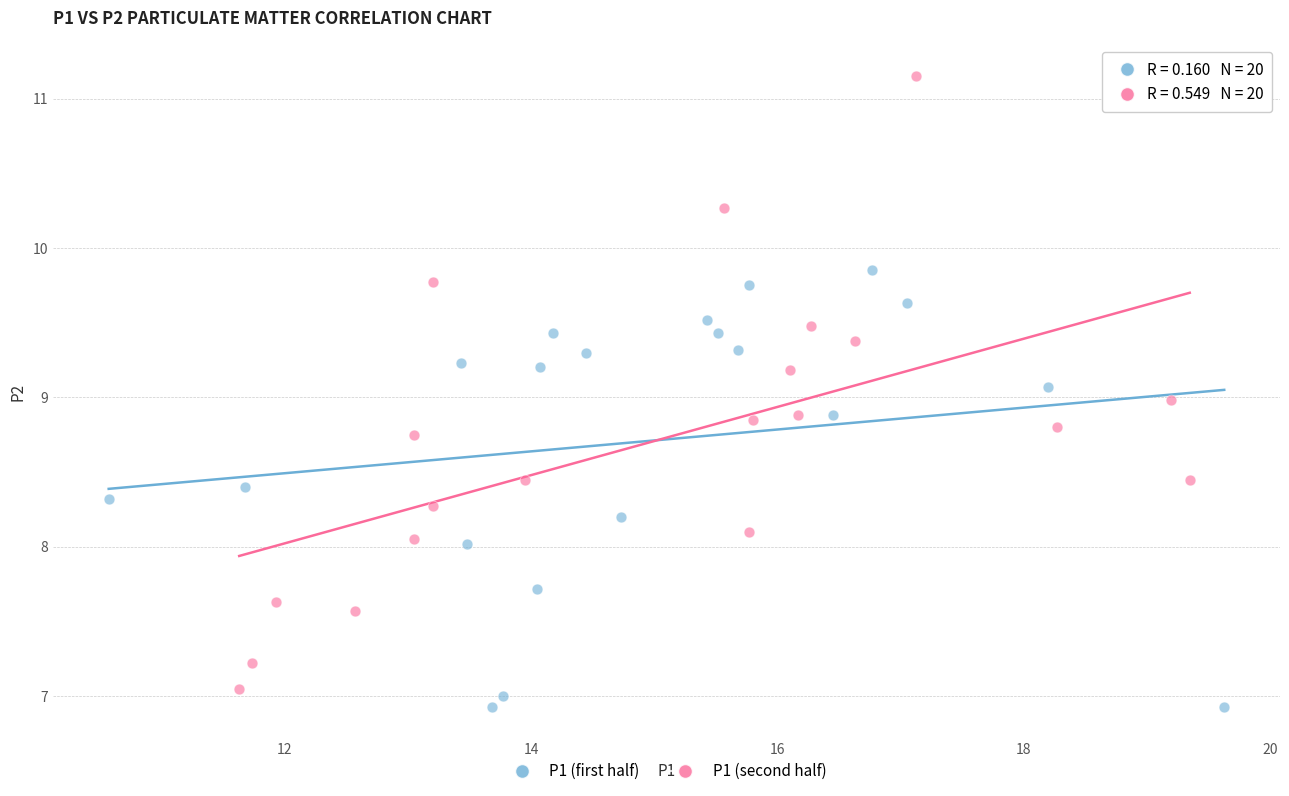

Which series has the largest Y range (max minus min)?

P1 (second half)